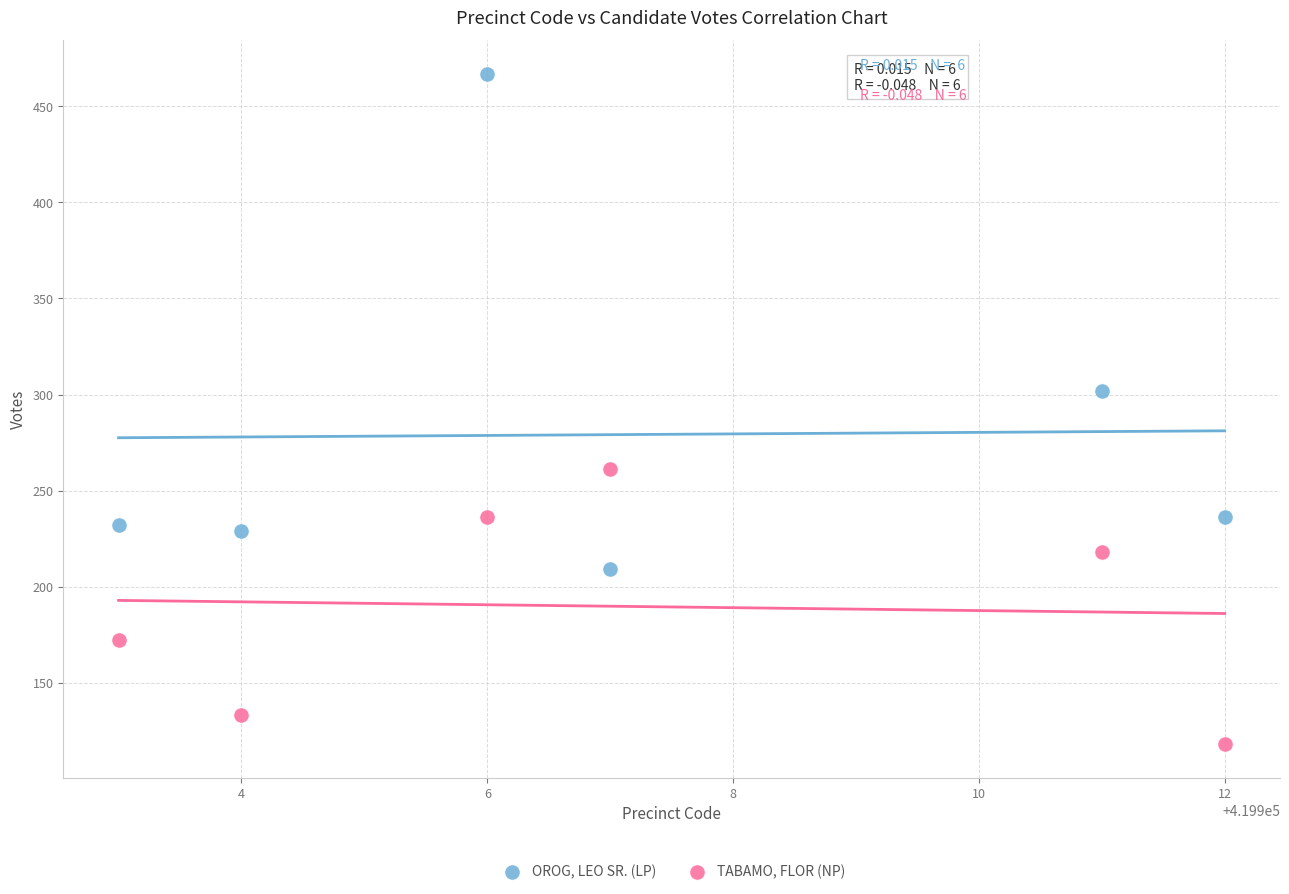

Which series has the widest spread of Y values?

OROG, LEO SR. (LP)